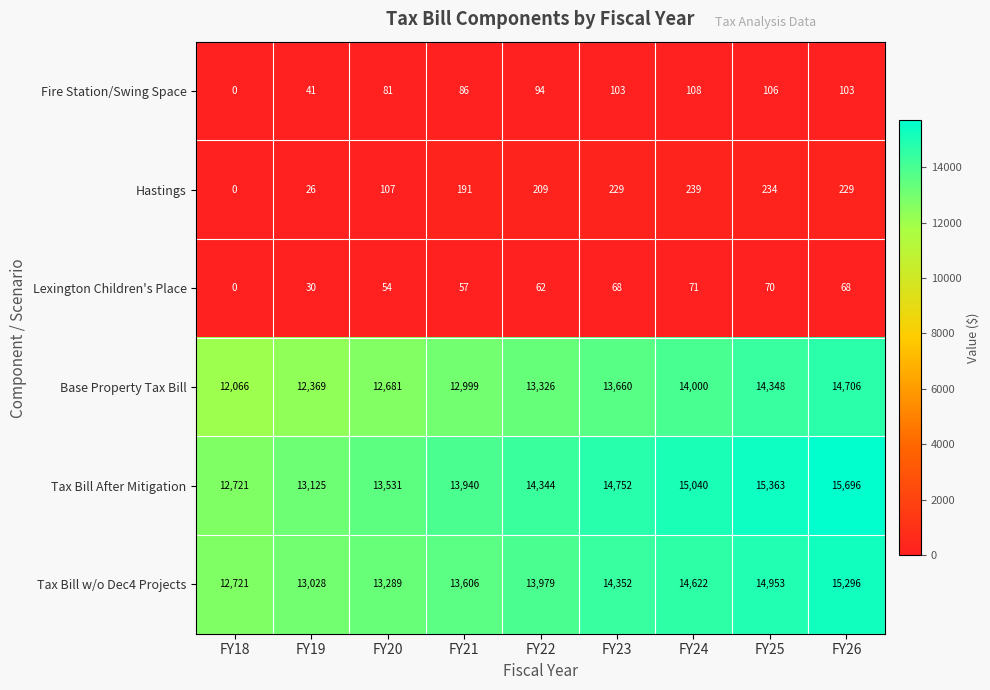

What is the sum of all Tax Bill w/o Dec4 Projects values?

125846